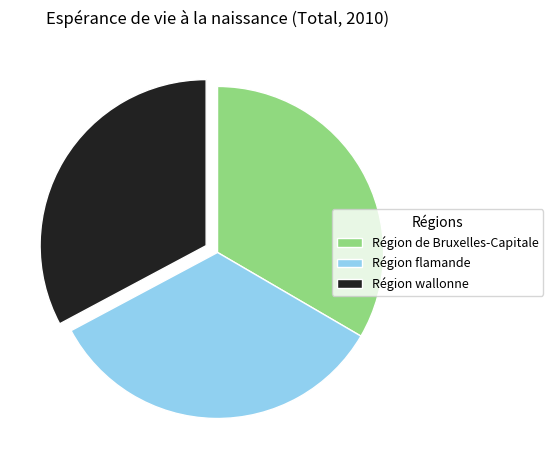

Between Région de Bruxelles-Capitale and Région wallonne, which is larger?

Région de Bruxelles-Capitale